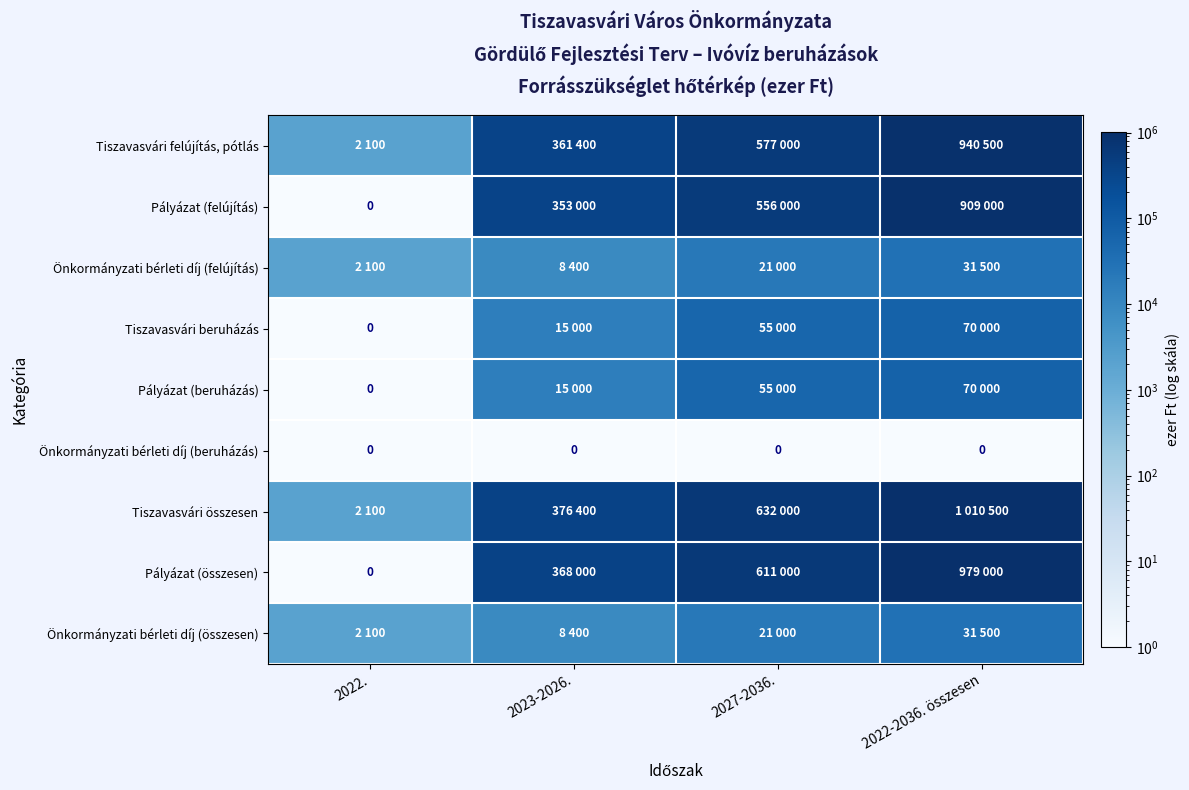

The value of Önkormányzati bérleti díj (beruházás) at 2022-2036. összesen is 0. True or false?

True